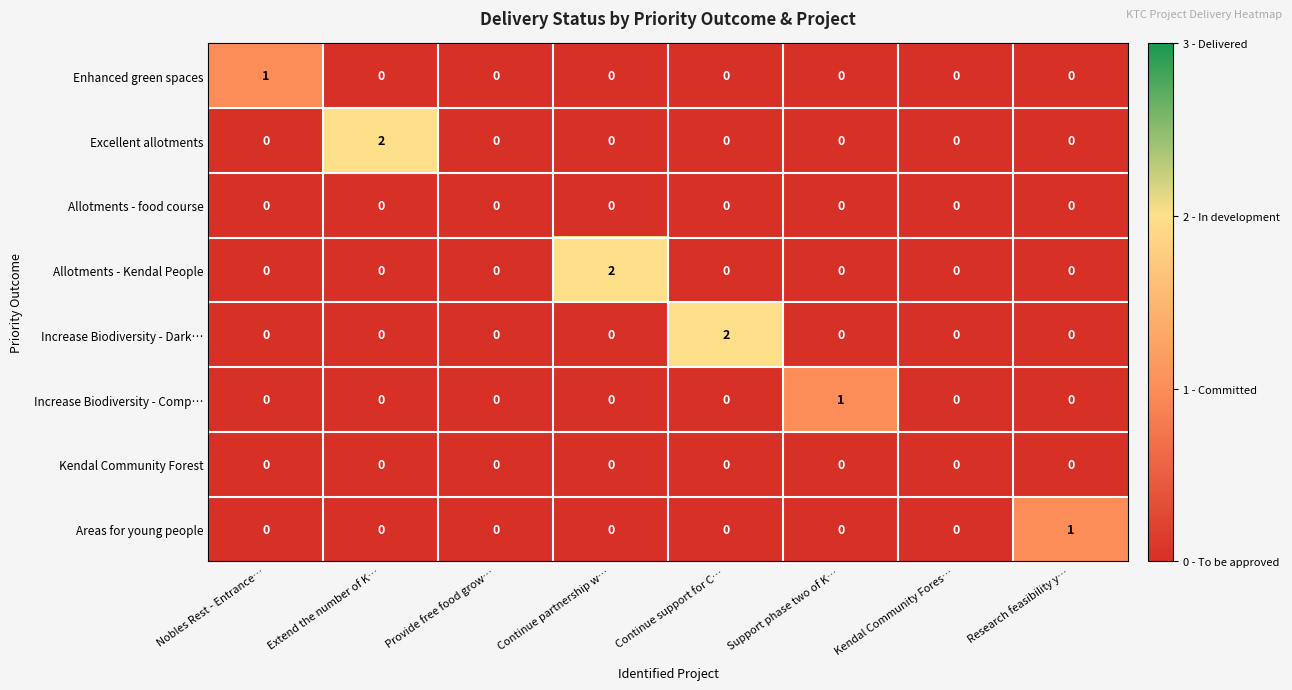

Which series changed the most between Nobles Rest - Entrance… and Provide free food grow…?

Enhanced green spaces